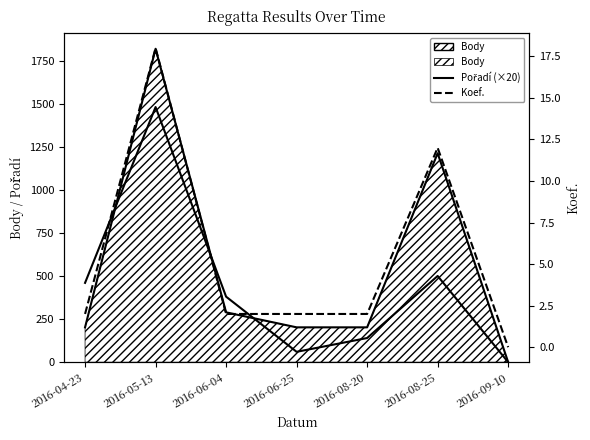

What is the sum of all Koef. values?

38